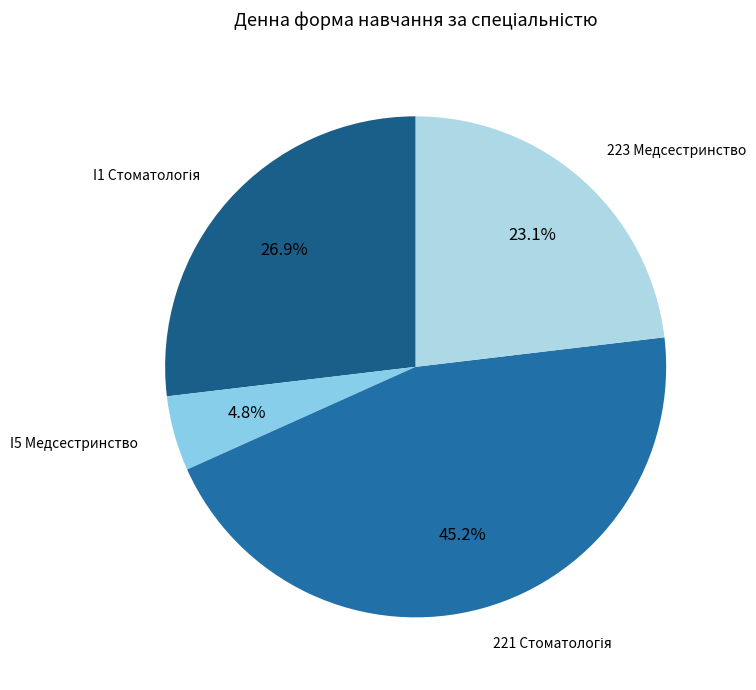

True or false: I5 Медсестринство accounts for 5% of the total.

True